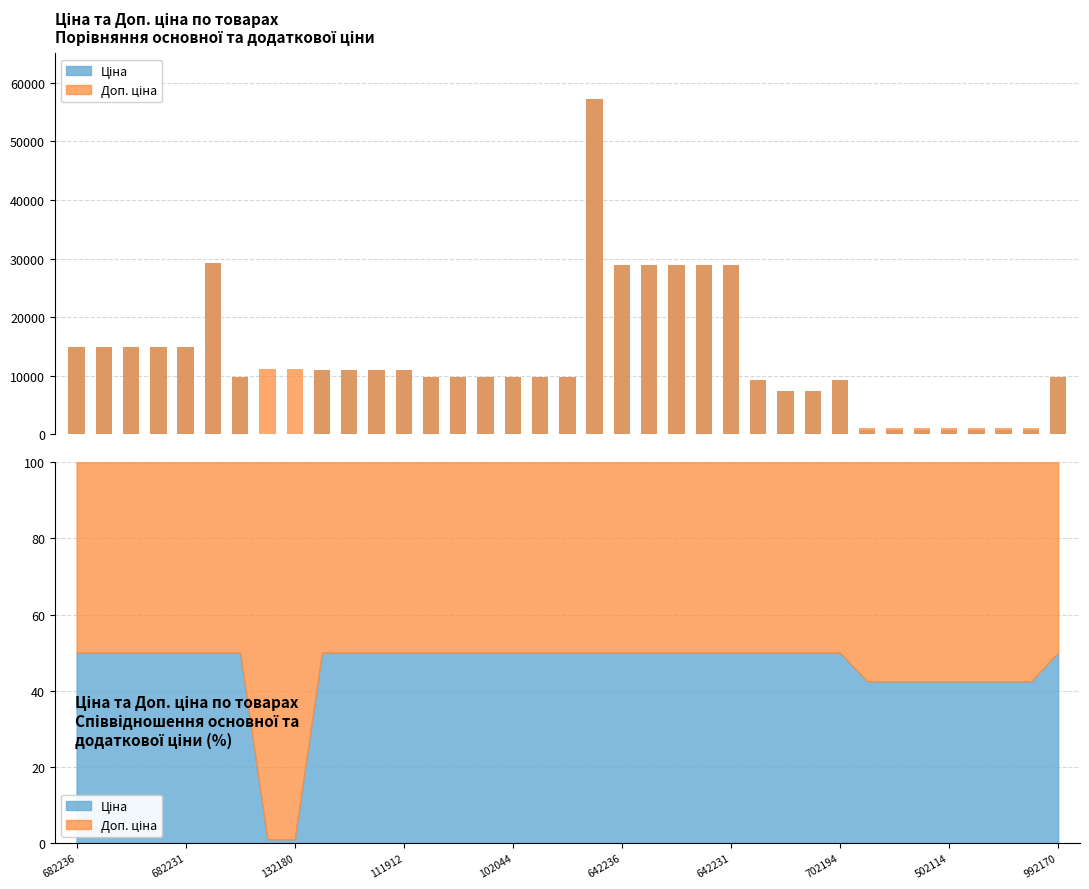

Which series has the largest total across all categories?

Доп. ціна